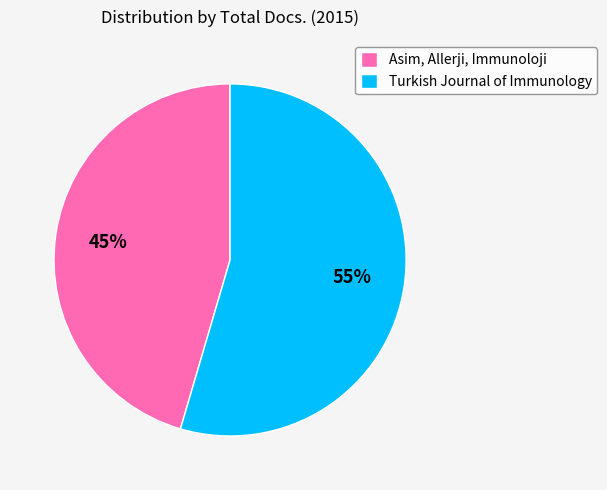

Count the number of slices in the pie.

2